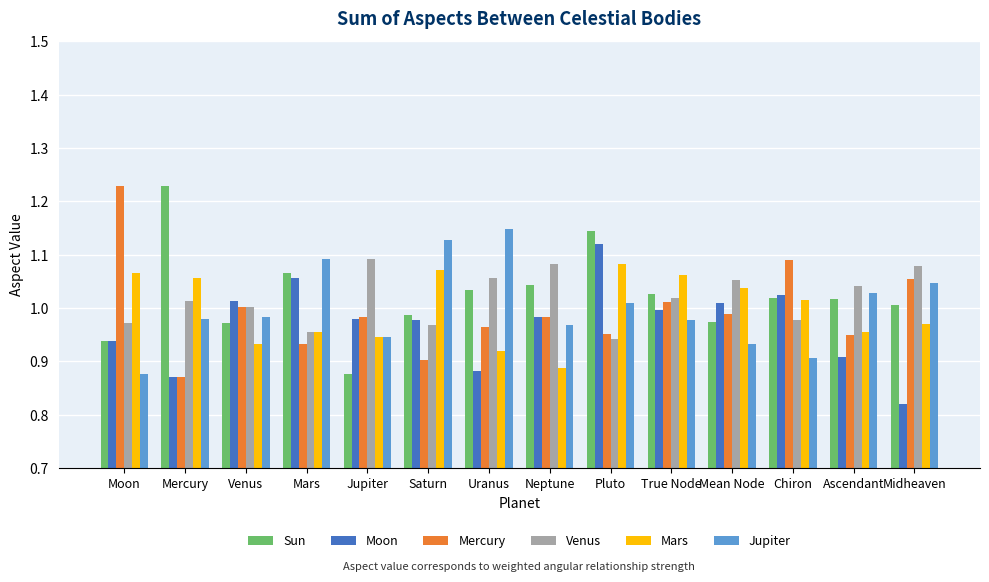

How many data points in Mars are above 1?

7